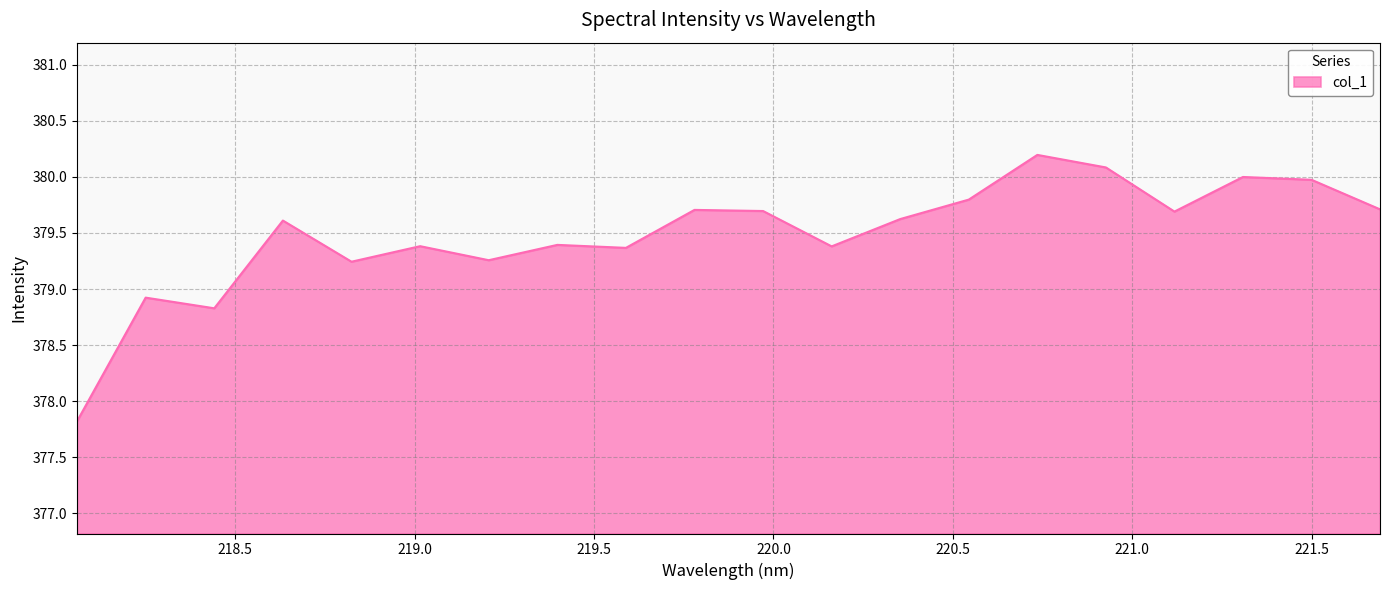

What is the difference between the maximum and minimum values?

2.4